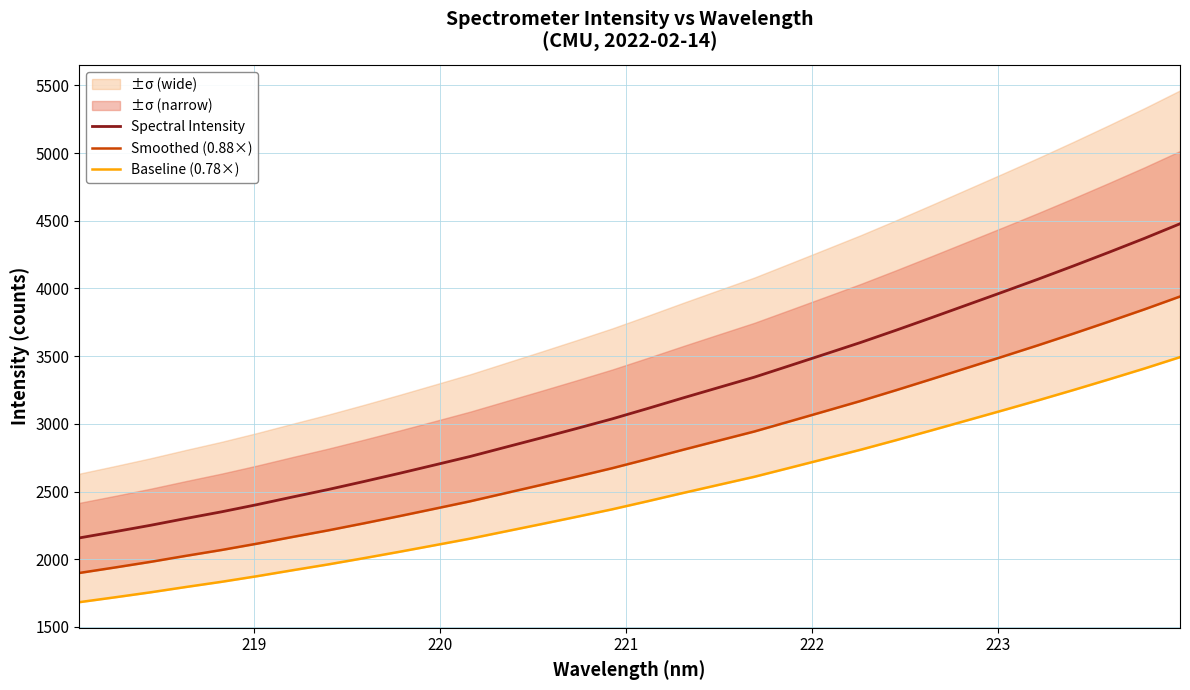

What is the lowest value of the Spectral Intensity series?

2157.2